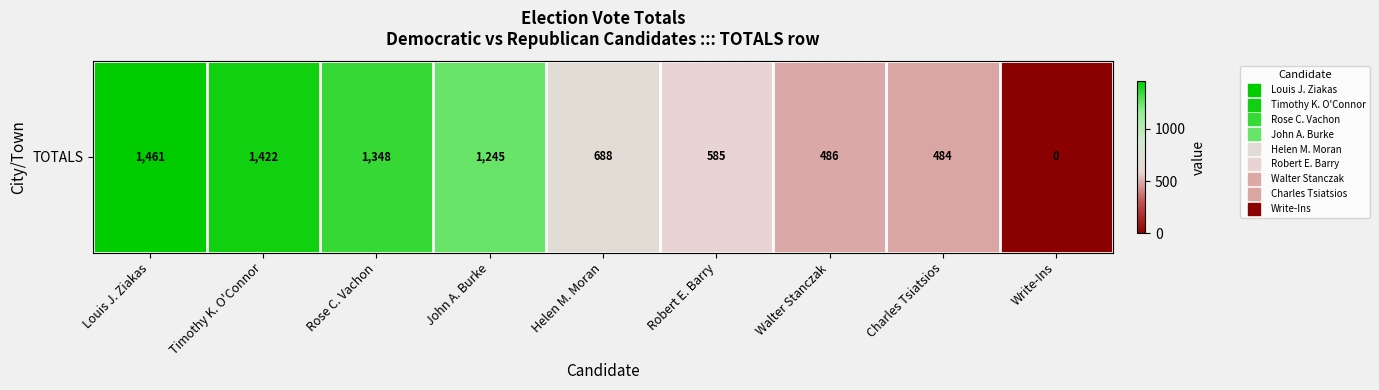

Count the number of values greater than 688.

4